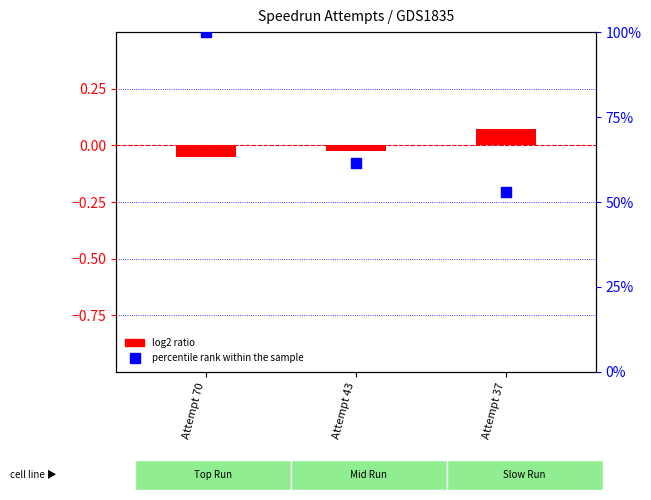

Which series has the largest total across all categories?

percentile rank within the sample